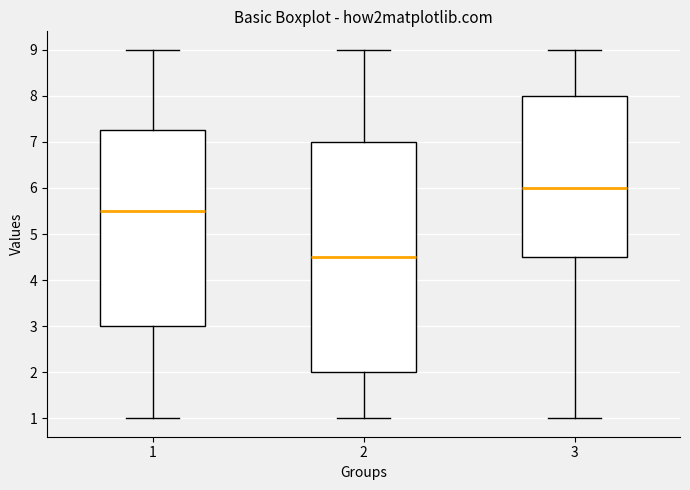

Reading left to right, read every box against the y-axis: the position of its median line, the range the box covers, and the ends of its whiskers. The values are not printed on the chart, so give them approximately, as read against the axis.

1: median 5.5, box 3.0 to 7.3, whiskers 1.0 to 9.0
2: median 4.5, box 2.0 to 7.0, whiskers 1.0 to 9.0
3: median 6.0, box 4.5 to 8.0, whiskers 1.0 to 9.0